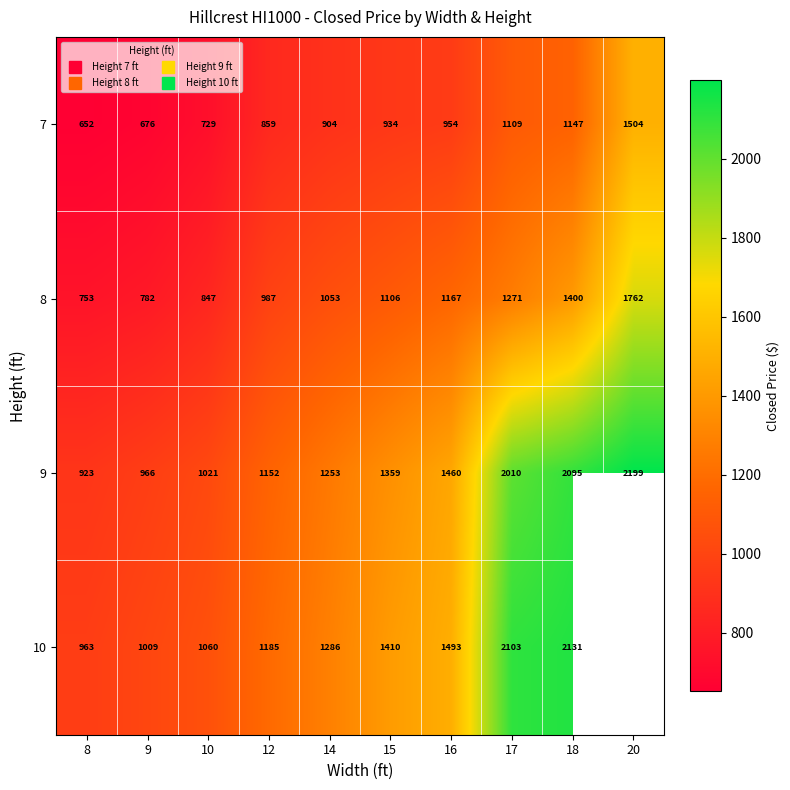

Count the number of categories in the chart.

10